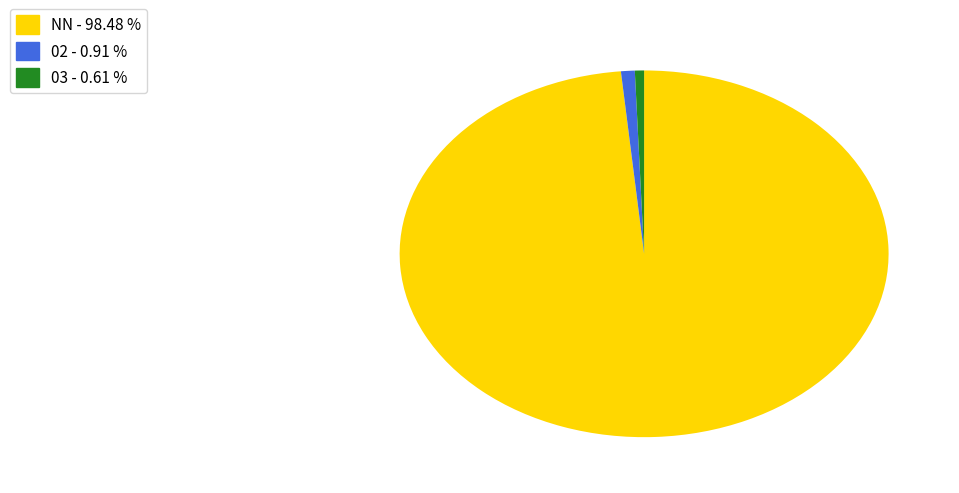

Which category has the biggest portion of the pie?

NN - 98.48 %